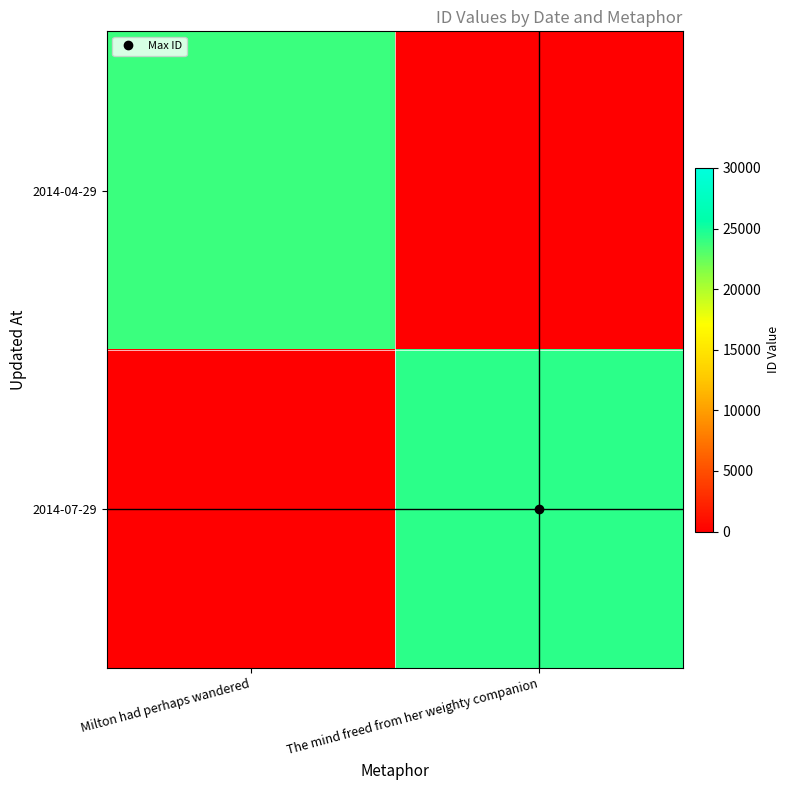

Rank the series at The mind freed from her weighty companion from highest to lowest value.

2014-07-29, 2014-04-29